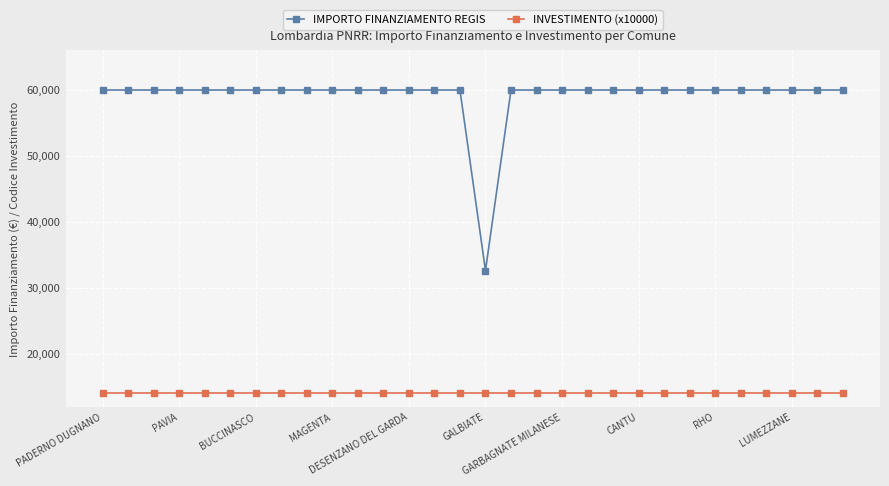

What is the value of the INVESTIMENTO (x10000) point at the 4th from the left?

14000